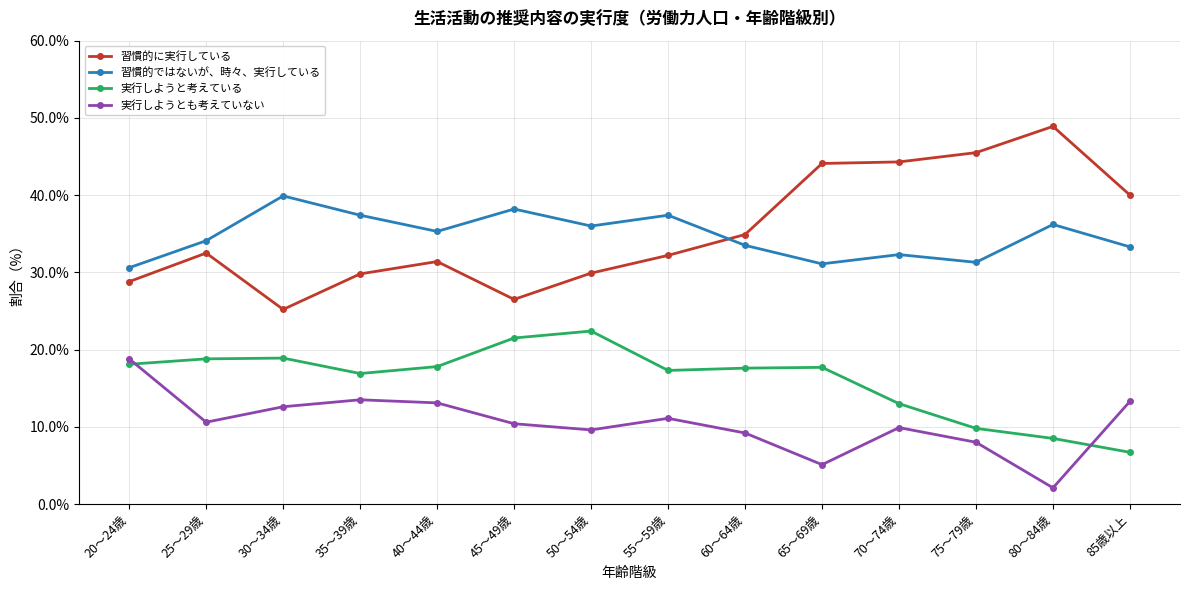

How many interior local peaks does the 実行しようと考えている series have?

3